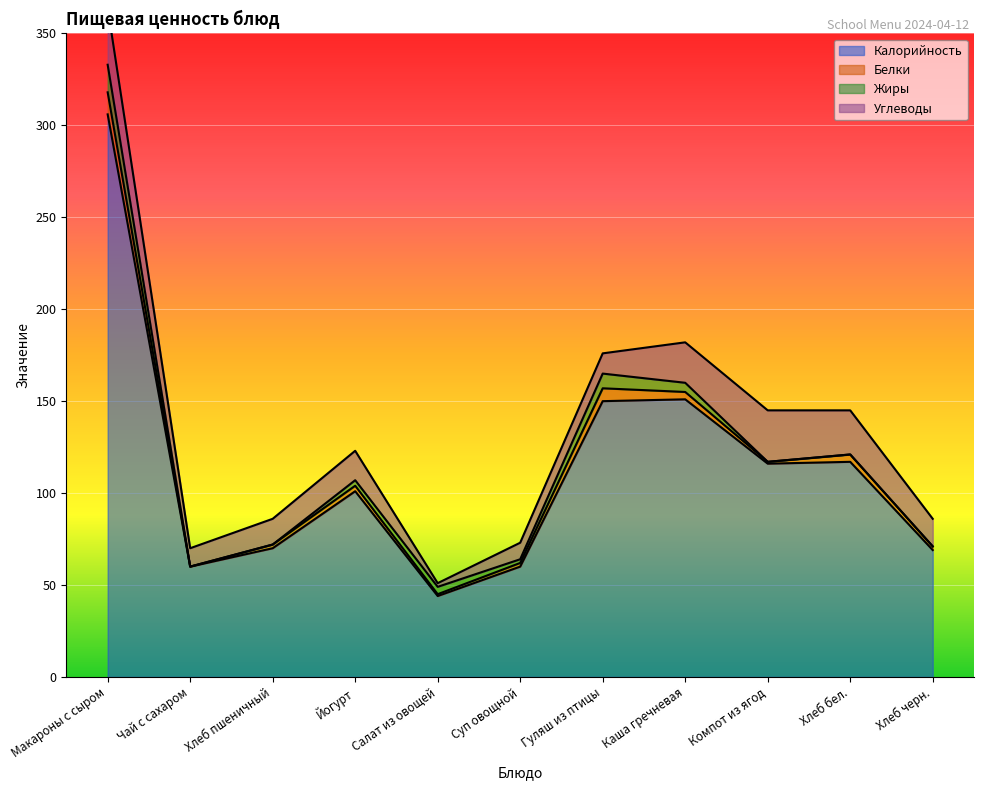

What position from the right is Макароны с сыром?

11